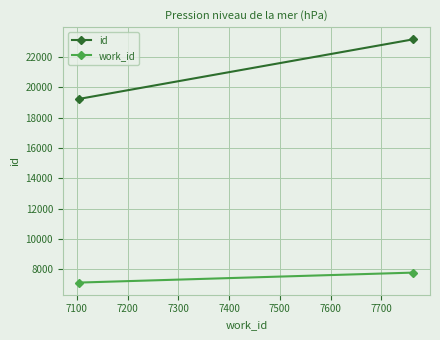

True or false: work_id has a value of 10398 at 7000.

False